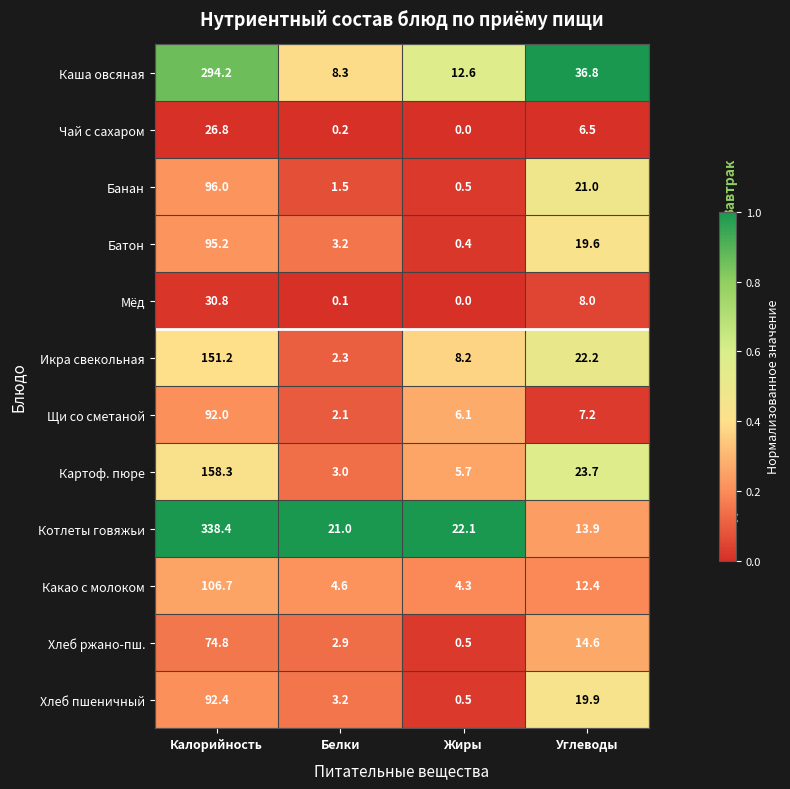

True or false: Икра свекольная has a value of 1.6 at Белки.

False